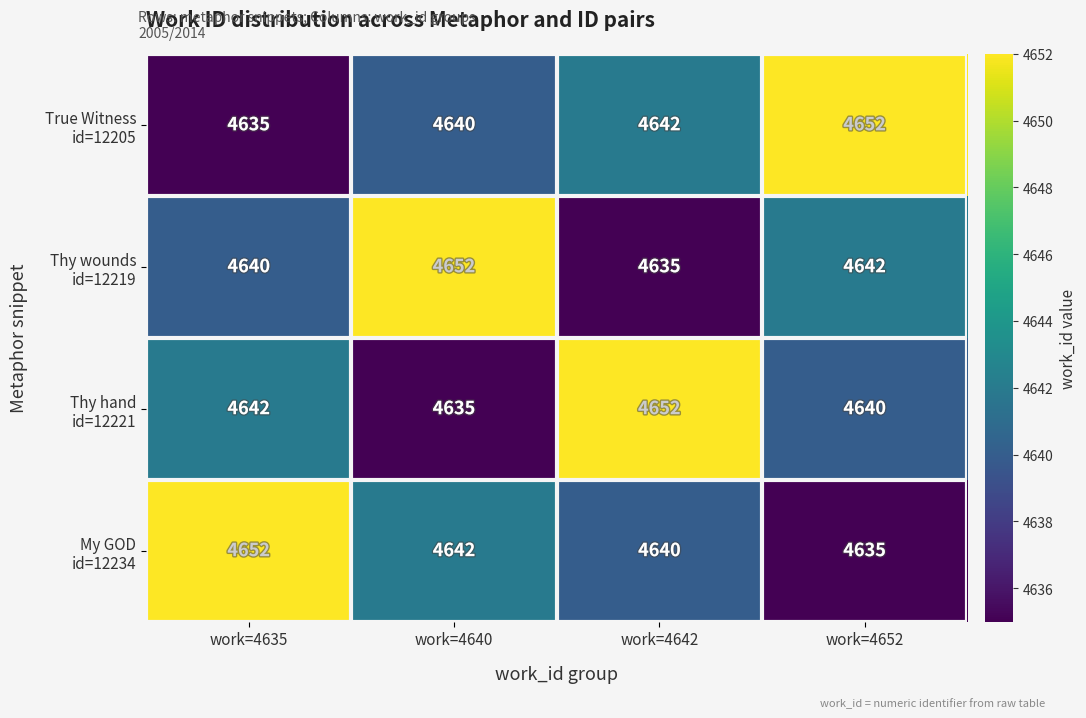

What is the total value across all series at work=4640?

18569